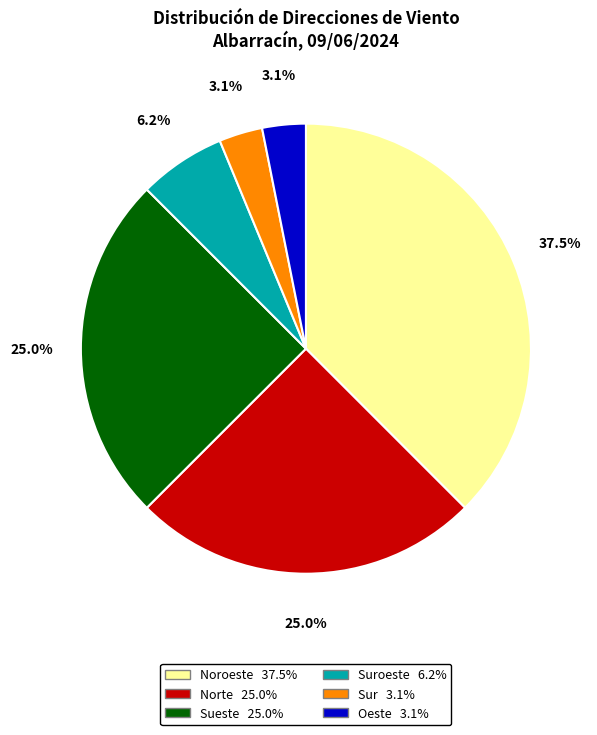

Is there a majority slice in this chart?

No